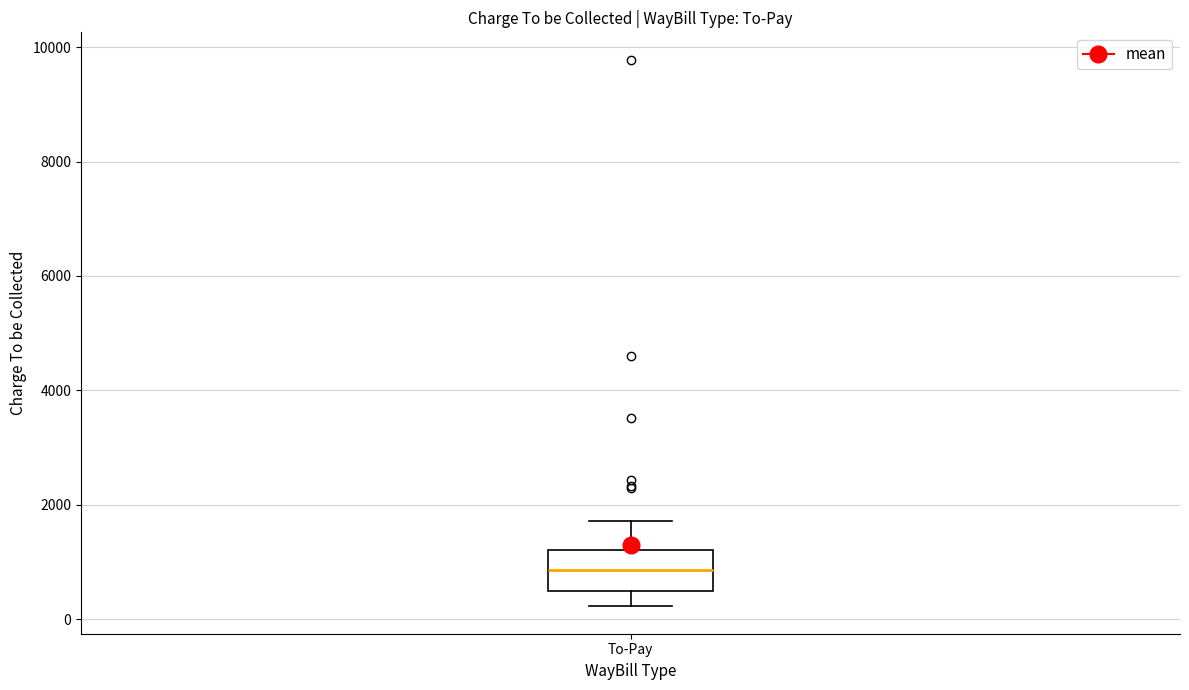

Where is the lower edge of the box for To-Pay on the y-axis? The values are not printed on the chart, so give them approximately, as read against the axis.

600